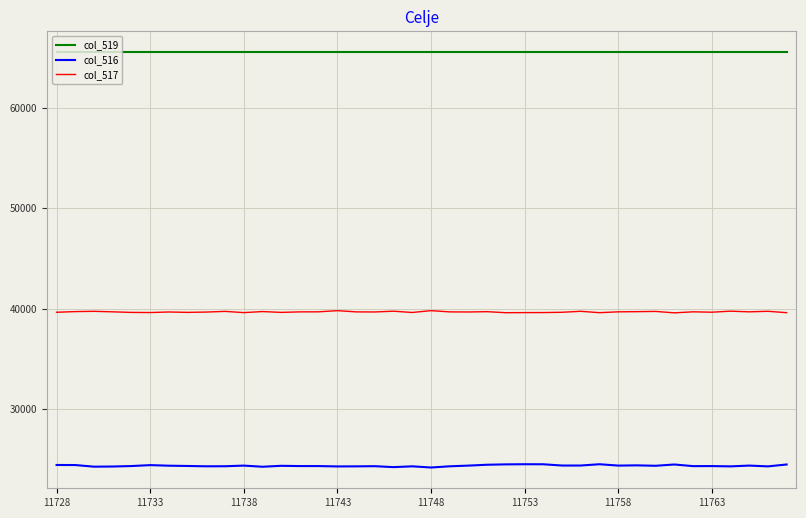

What is the difference between the second highest and minimum values in the col_516 series?

326